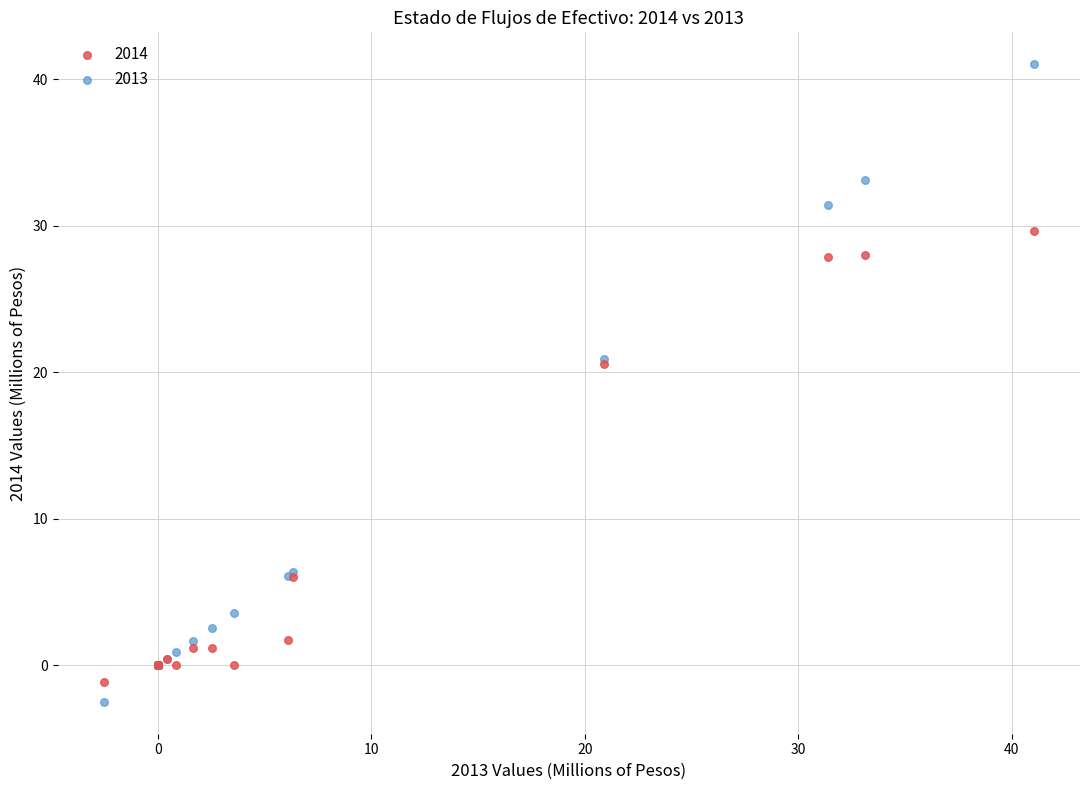

What is the X range (max minus min) for the scatter plot?

43.5